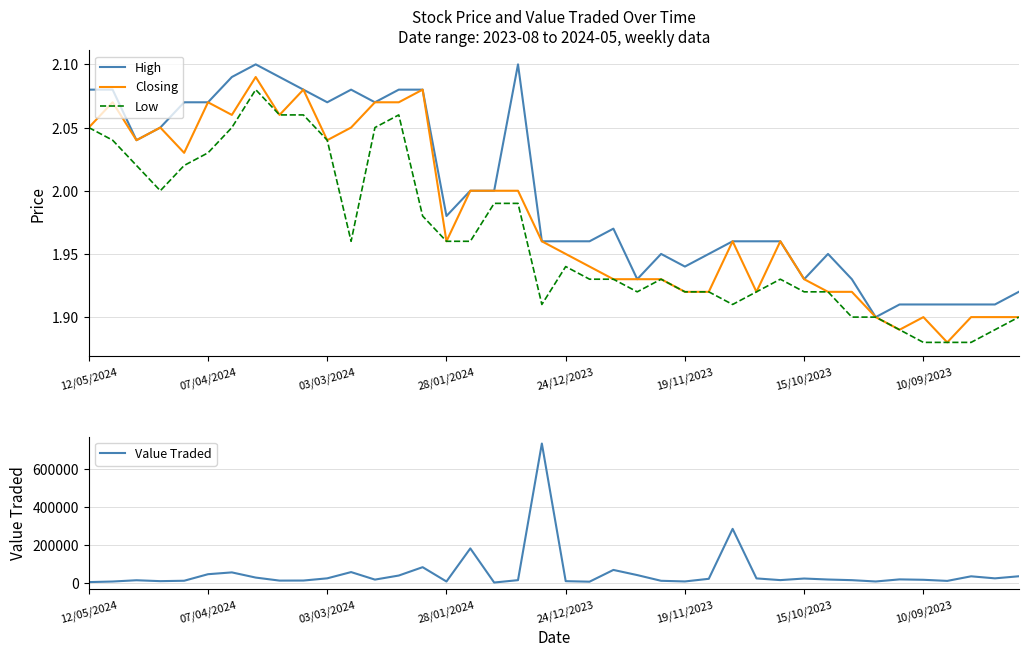

Reading left to right, transcribe all the data shown in this chart.

High: 2.1	2.1	2.0	2.0	2.1	2.1	2.1	2.1	2.1	2.1	2.1	2.1	2.1	2.1	2.1	2.0	2.0	2.0	2.1	2.0	2.0	2.0	2.0	1.9	1.9	1.9	1.9	2.0	2.0	2.0	1.9	1.9	1.9	1.9	1.9	1.9	1.9	1.9	1.9	1.9
Closing: 2.0	2.1	2.0	2.0	2.0	2.1	2.1	2.1	2.1	2.1	2.0	2.0	2.1	2.1	2.1	2.0	2.0	2.0	2.0	2.0	1.9	1.9	1.9	1.9	1.9	1.9	1.9	2.0	1.9	2.0	1.9	1.9	1.9	1.9	1.9	1.9	1.9	1.9	1.9	1.9
Low: 2.0	2.0	2.0	2.0	2.0	2.0	2.0	2.1	2.1	2.1	2.0	2.0	2.0	2.1	2.0	2.0	2.0	2.0	2.0	1.9	1.9	1.9	1.9	1.9	1.9	1.9	1.9	1.9	1.9	1.9	1.9	1.9	1.9	1.9	1.9	1.9	1.9	1.9	1.9	1.9
Value Traded: 3768.0	6874.0	13541.0	8790.0	10912.0	45352.0	54900.0	27623.0	11682.0	12001.0	23624.0	56536.0	16969.0	38358.0	82369.0	6934.0	181091.0	1590.0	14059.0	733263.0	8727.0	5986.0	67864.0	40731.0	10675.0	7226.0	21129.0	284093.0	23248.0	14287.0	22611.0	17397.0	14000.0	7040.0	18098.0	15960.0	10136.0	34275.0	23542.0	34508.0